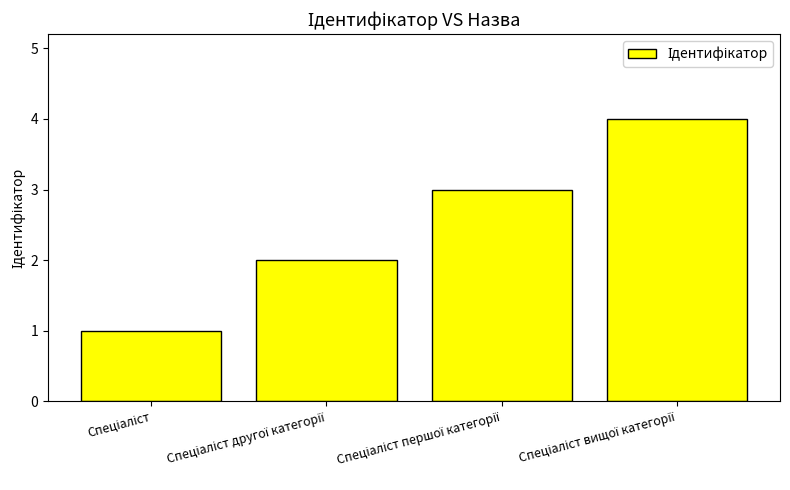

What is the greatest value displayed?

4